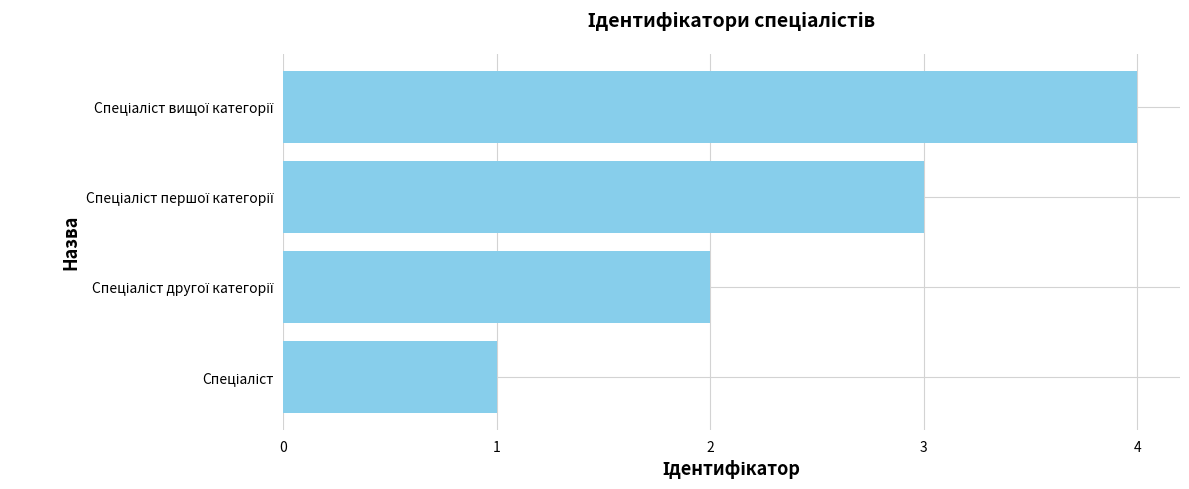

What is the smallest value displayed?

1